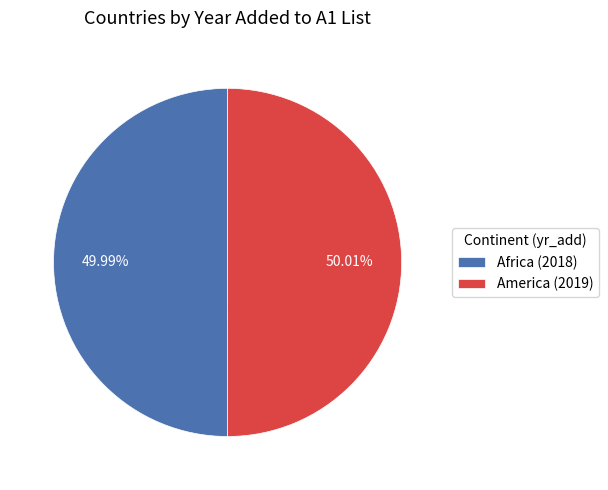

Is there a majority slice in this chart?

Yes